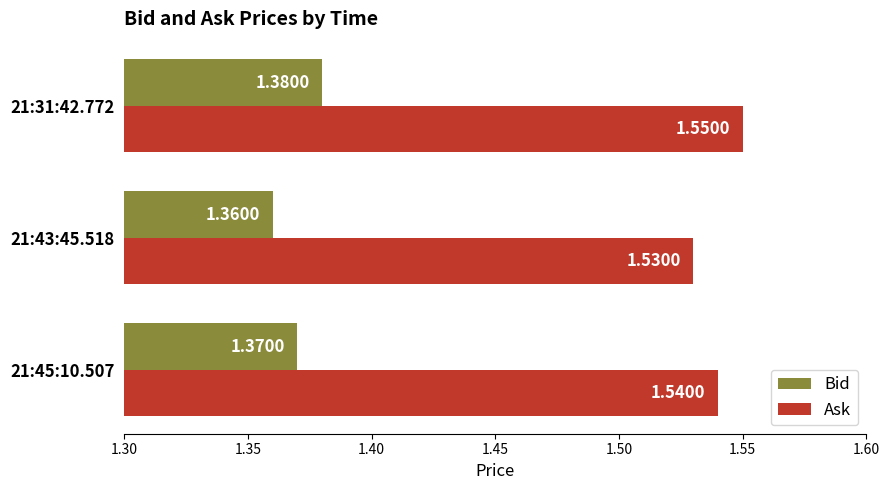

What is the sum of the Bid values at 21:43:45.518 and 21:45:10.507?

2.7